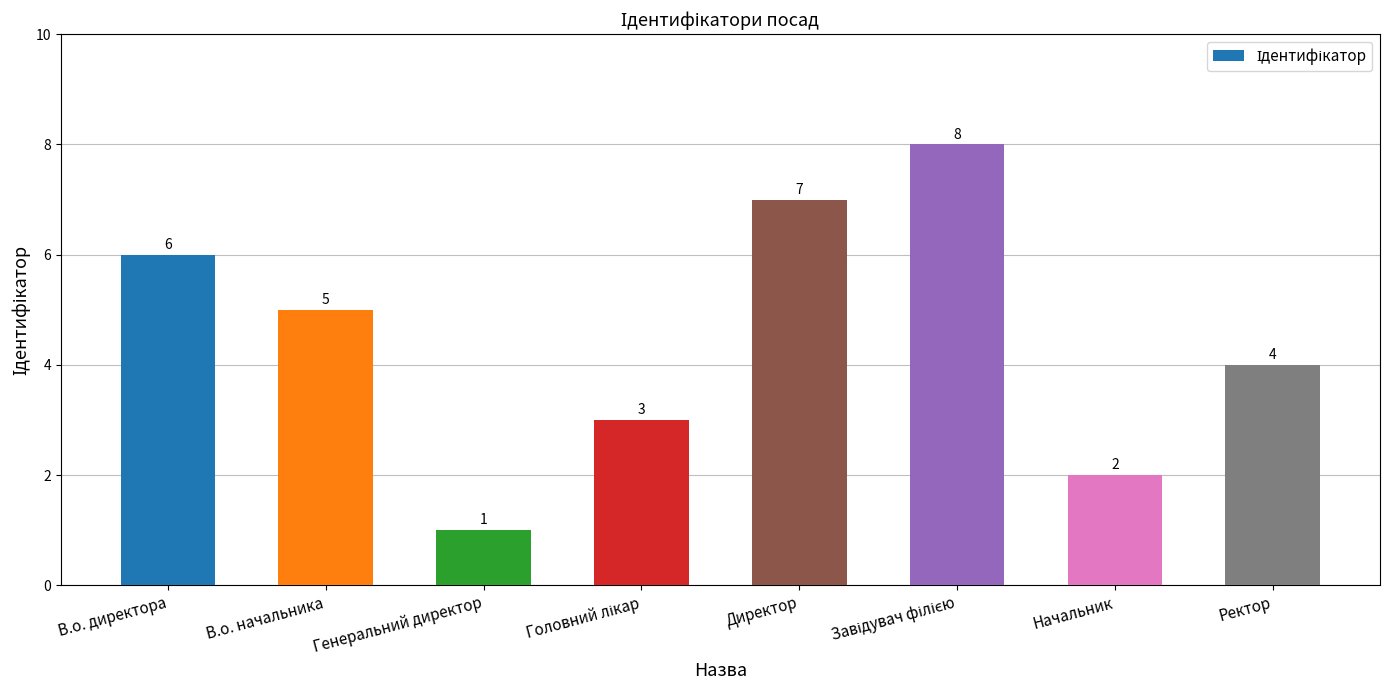

Reading right to left, transcribe all the data shown in this chart.

4	2	8	7	3	1	5	6